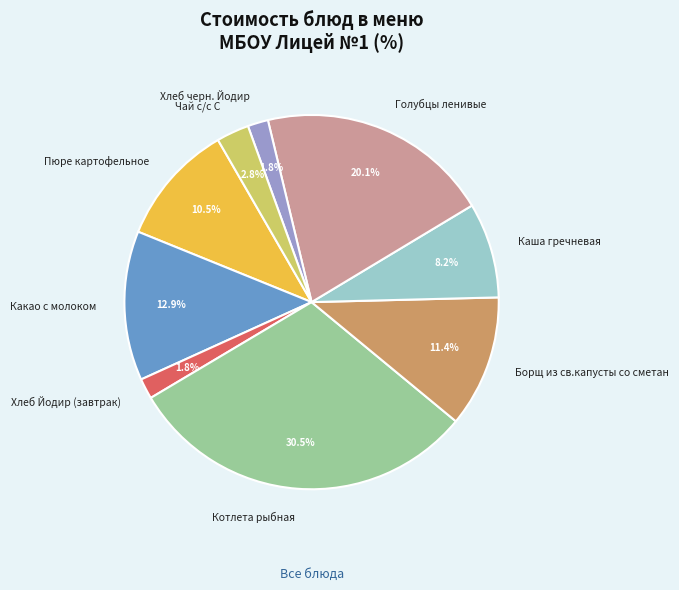

Does any single category account for the majority?

No